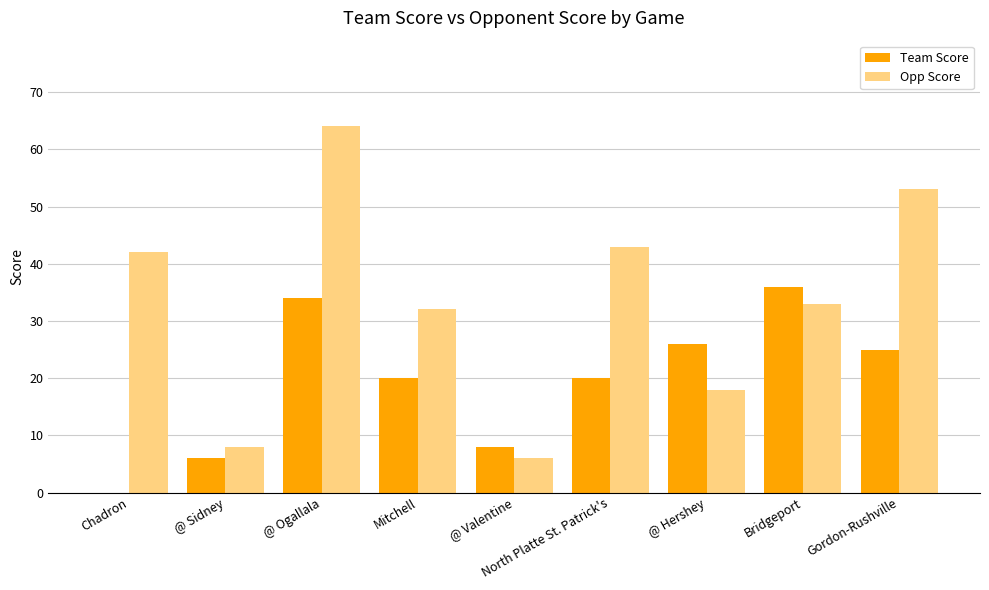

What is the total value across all series at @ Valentine?

14